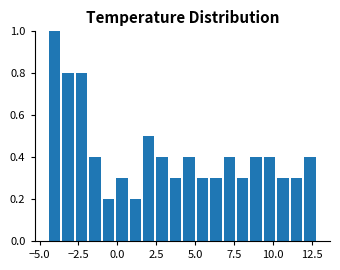

Around what value on the x-axis is the tallest bar? Give the approximate position of its centre, as read against the axis.

-4.0